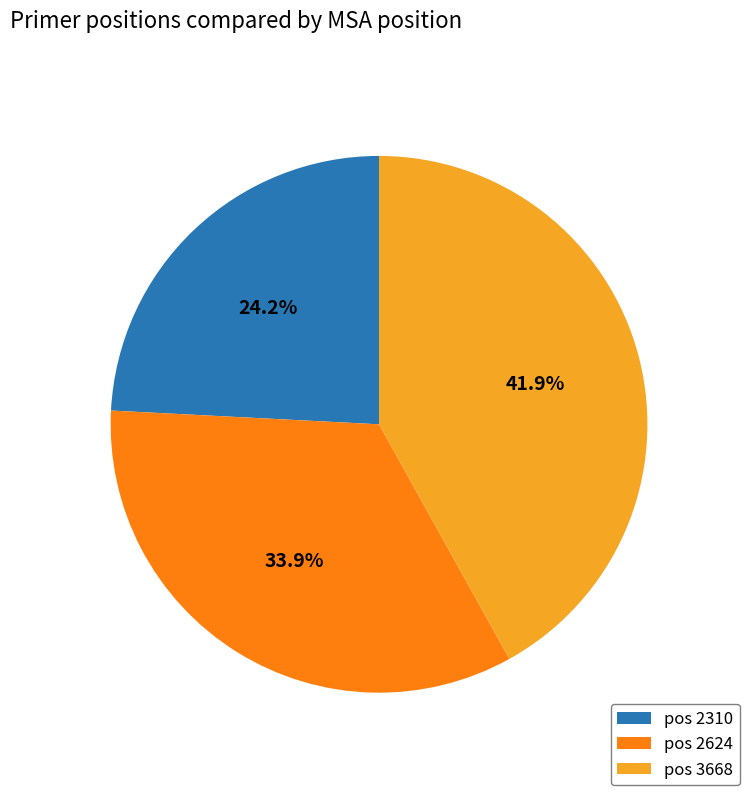

Is there any slice that represents more than half of the pie?

No